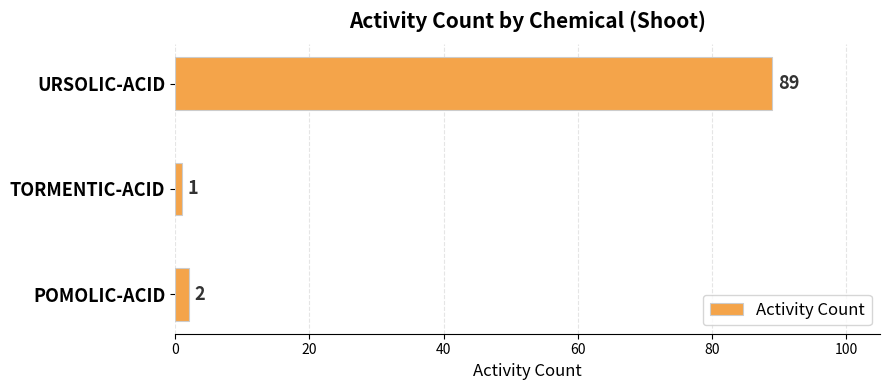

Reading top to bottom, what are all the values shown in this chart?

89	1	2